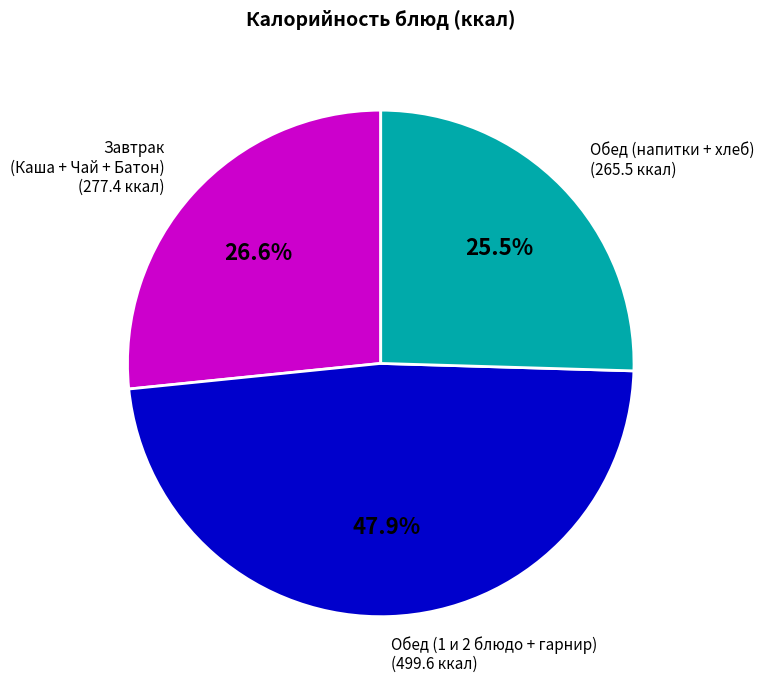

Is there any slice that represents more than half of the pie?

No